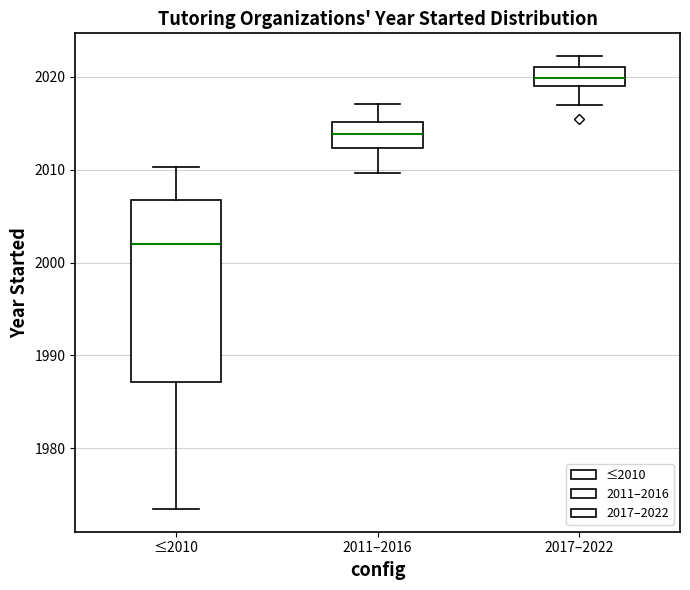

Reading left to right, transcribe this box plot: for each box, give where its median line is, the range the box spans, and where its two whiskers end, as read against the y-axis. The values are not printed on the chart, so give them approximately, as read against the axis.

≤2010: median 2002, box 1987 to 2007, whiskers 1973 to 2010
2011–2016: median 2014, box 2012 to 2015, whiskers 2010 to 2017
2017–2022: median 2020, box 2019 to 2021, whiskers 2017 to 2022